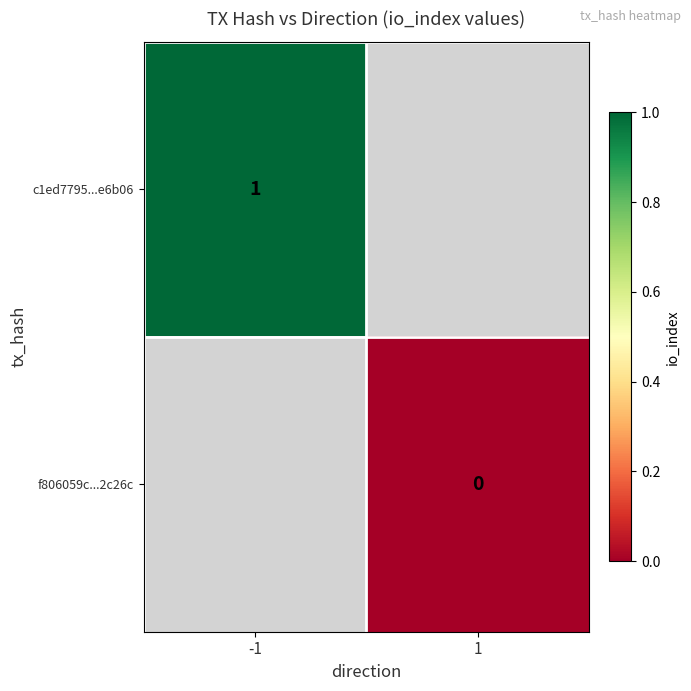

The c1ed7795...e6b06 series shows 1 at -1. True or false?

True